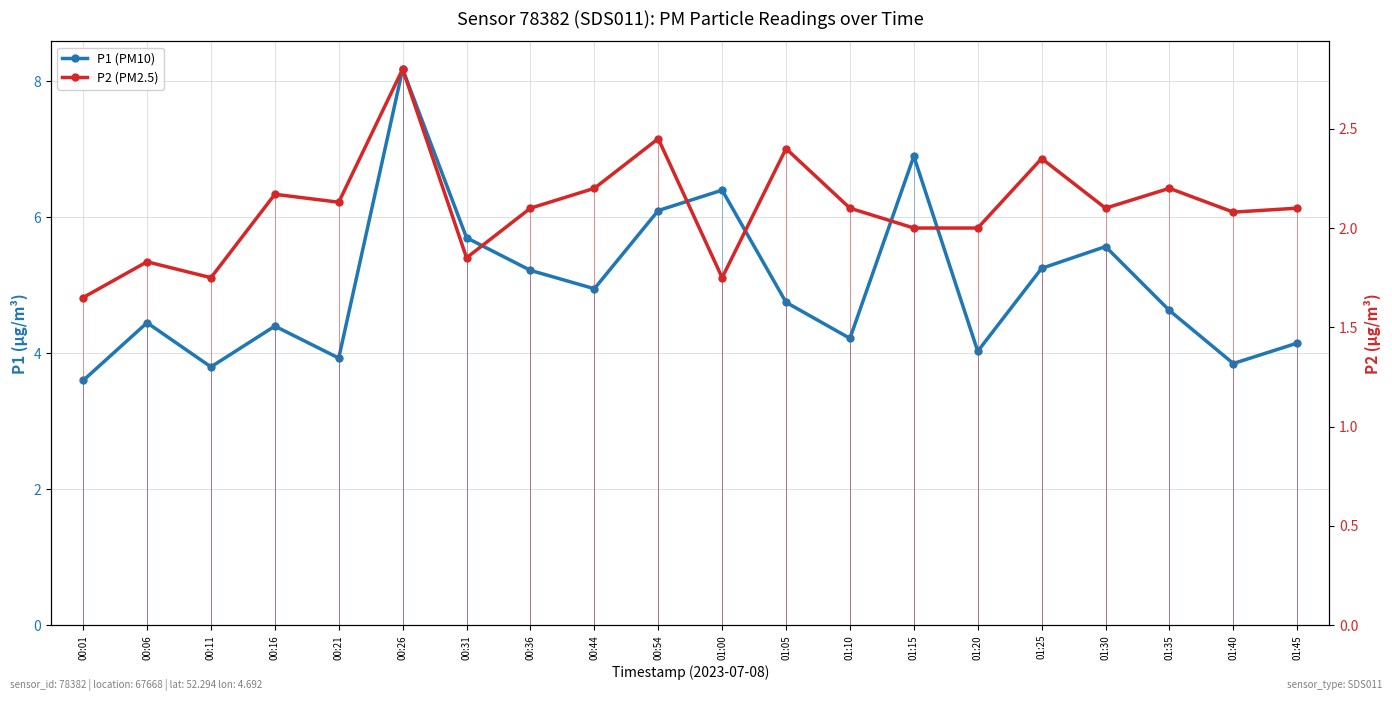

True or false: P1 (PM10) and P2 (PM2.5) intersect in this chart.

False